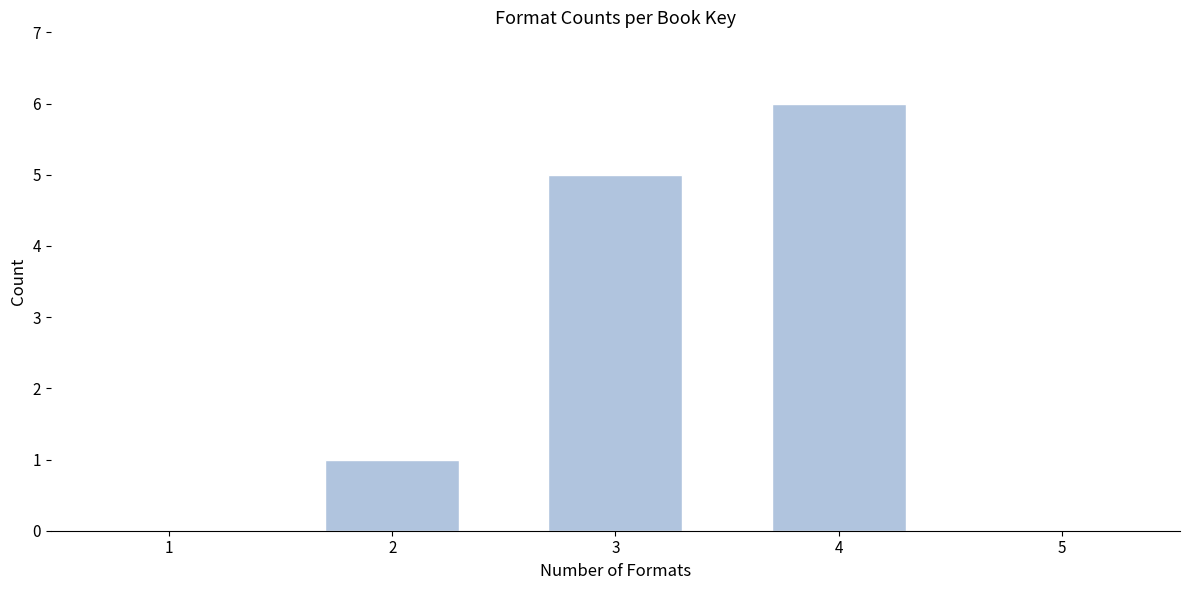

Reading left to right, list all the values displayed in this chart.

1=0	2=1	3=5	4=6	5=0